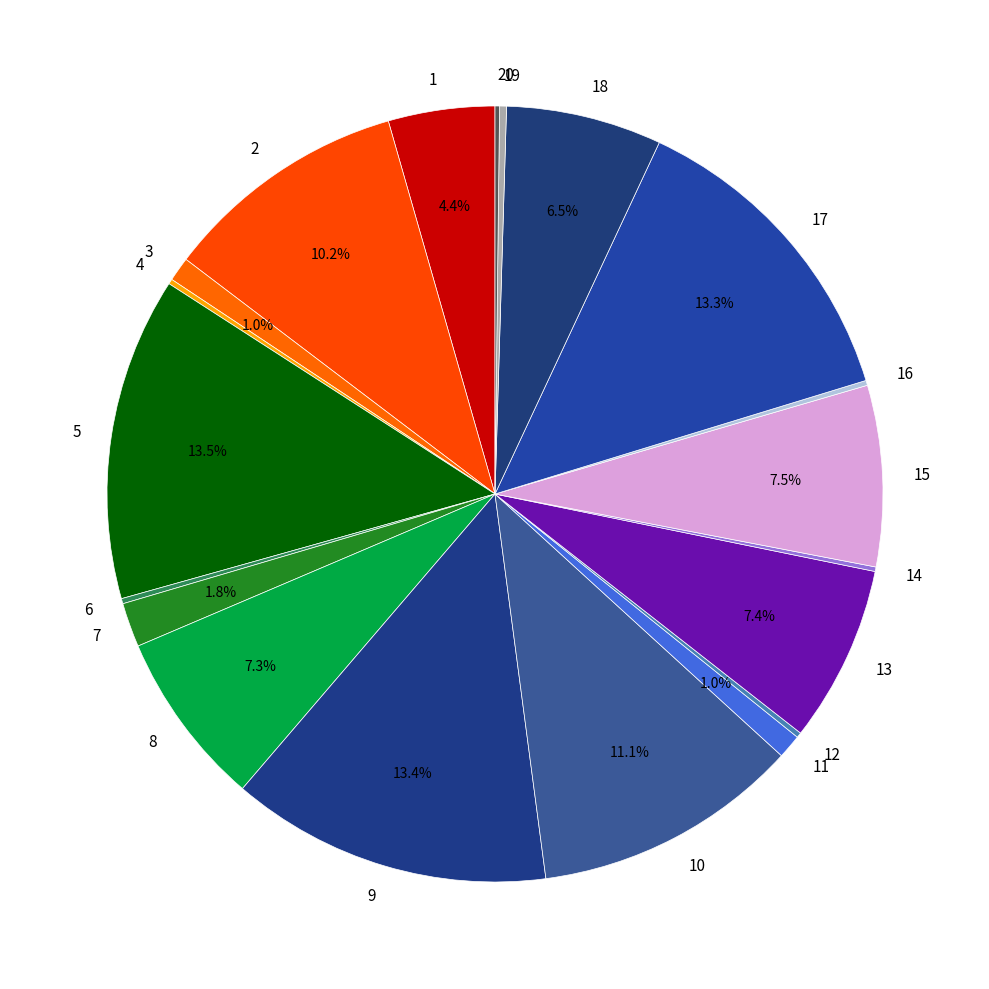

Combined, do 10 and 1 account for over 50%?

No